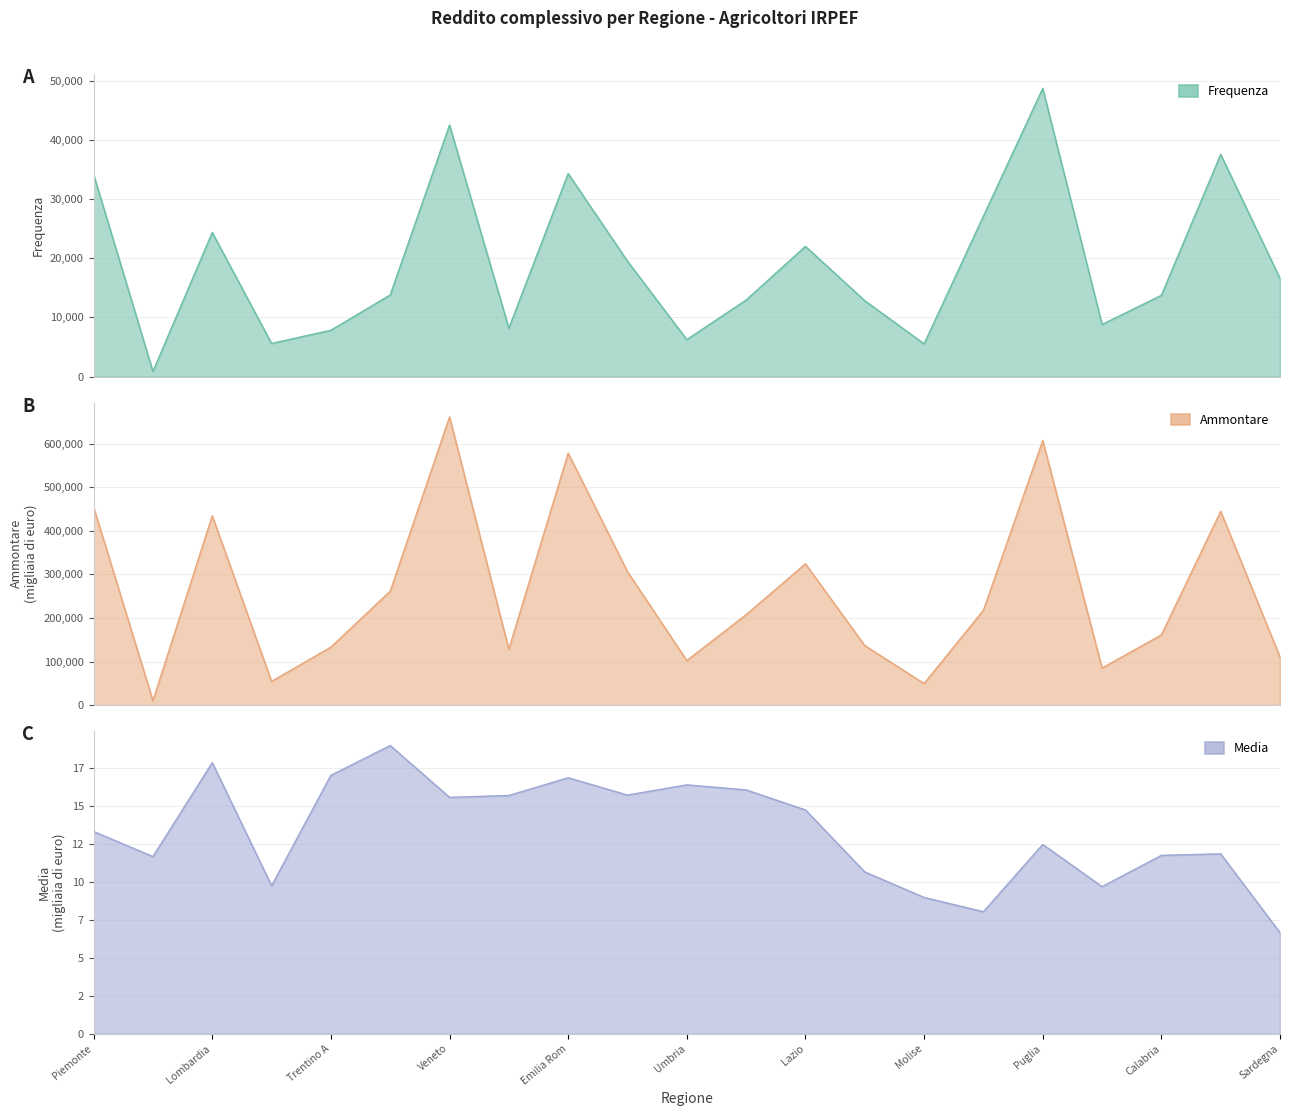

Which label corresponds to the smallest value in the chart?

Sardegna